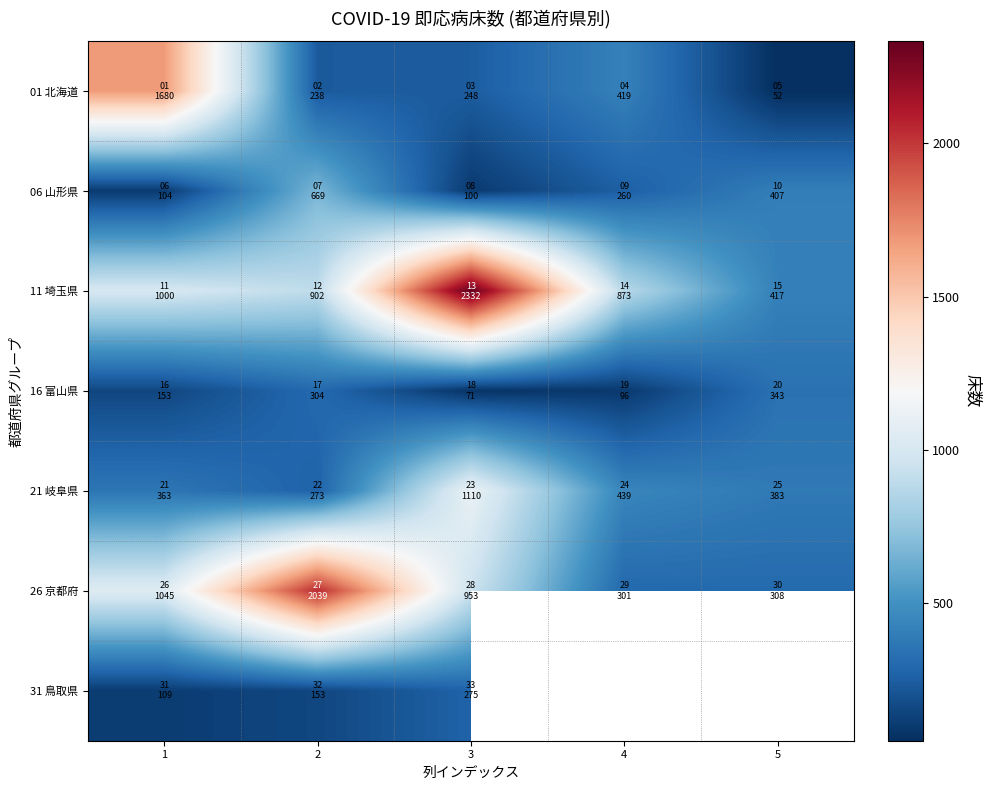

What is the total value across all series at 1?

4454.0